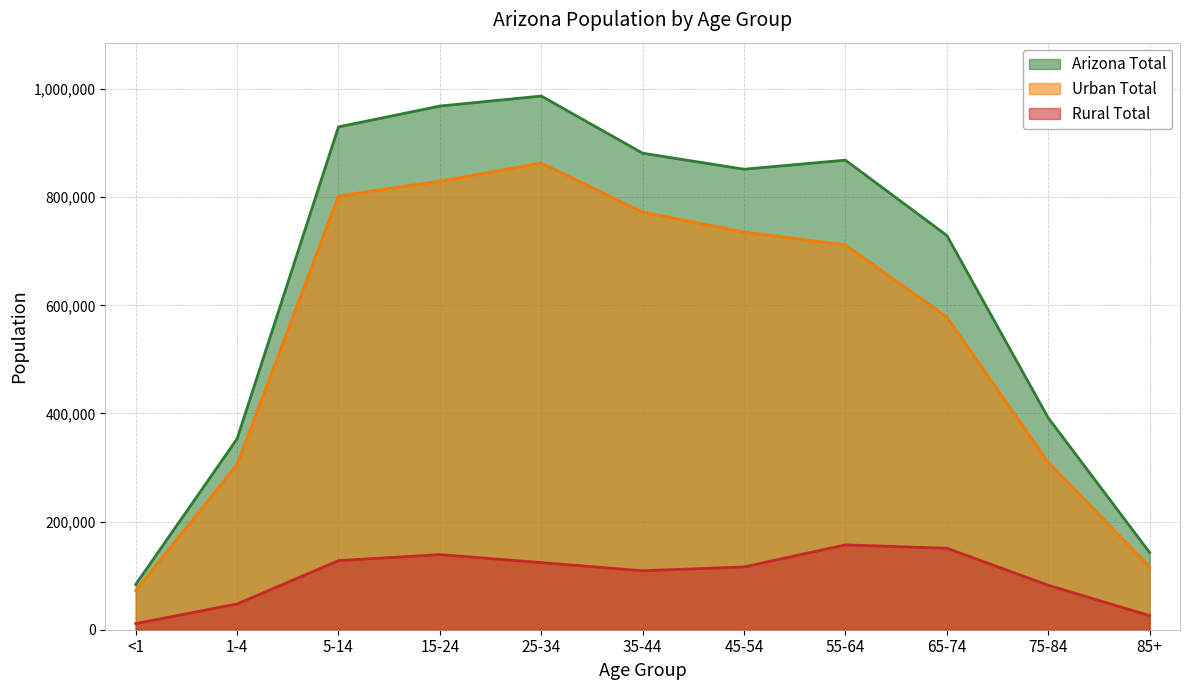

Rank the series by their maximum value, from highest to lowest.

Arizona Total, Urban Total, Rural Total